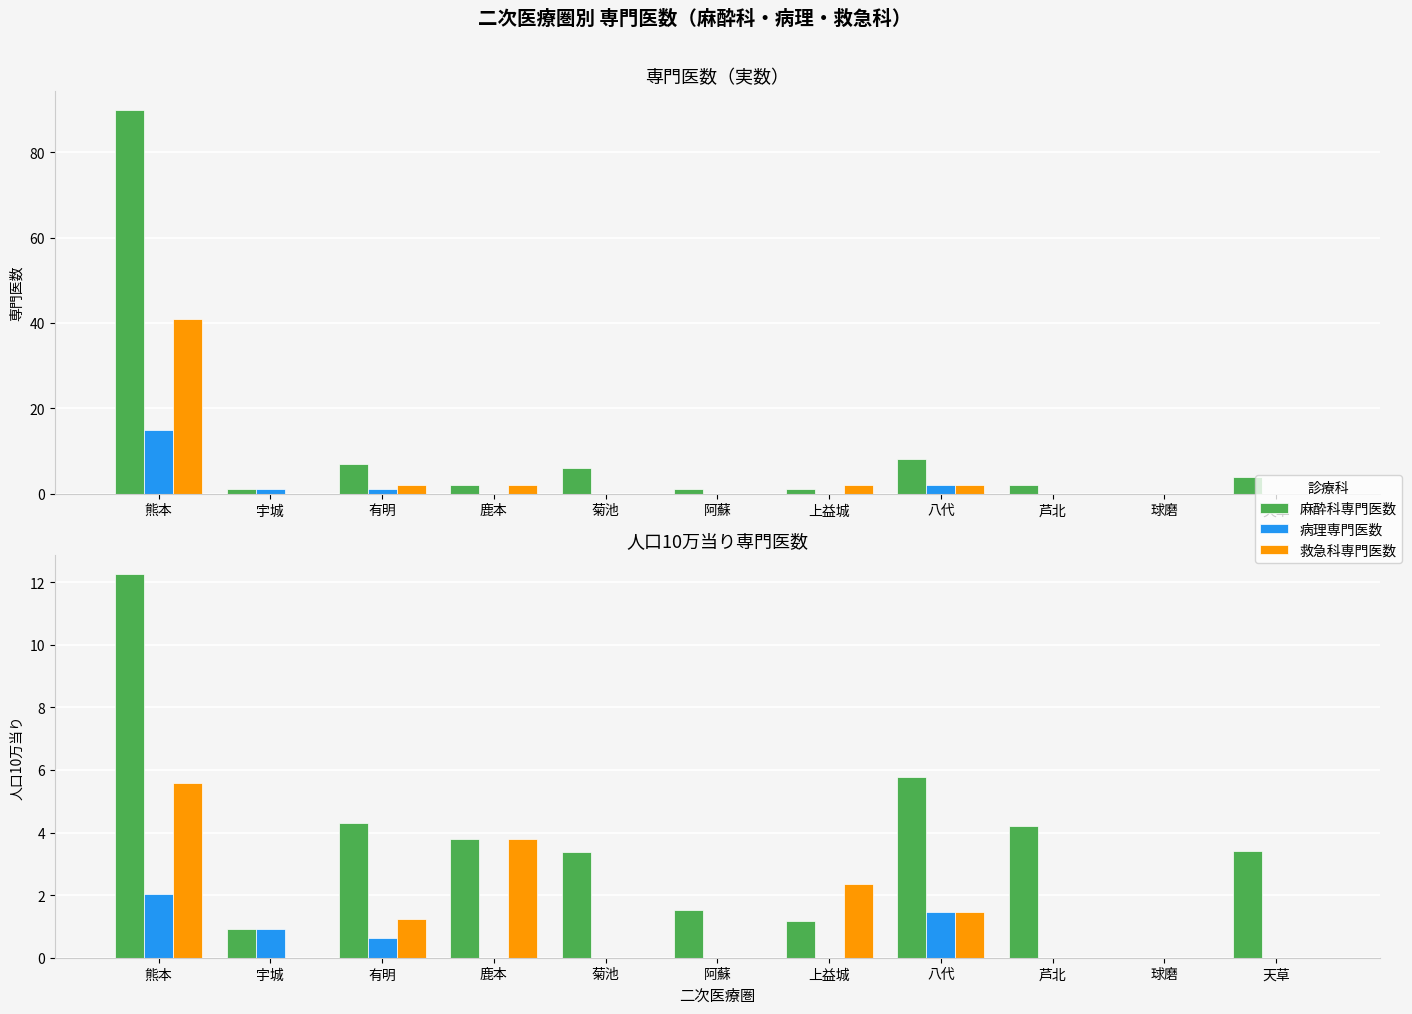

What position from the right is 上益城?

5